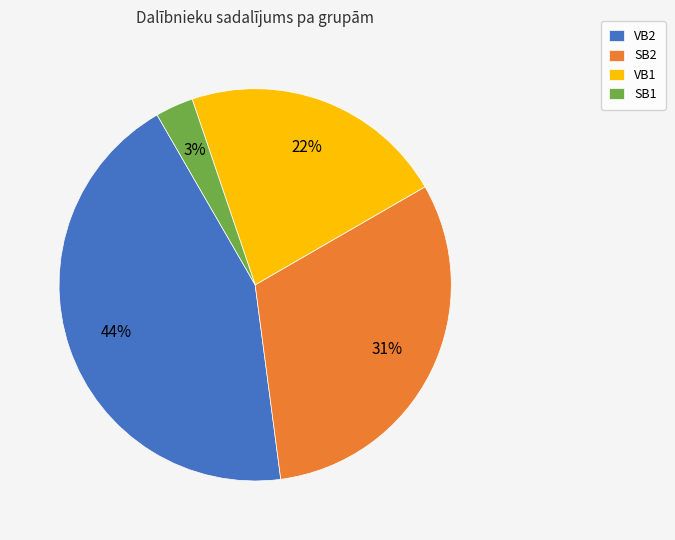

Between SB1 and SB2, which is larger?

SB2